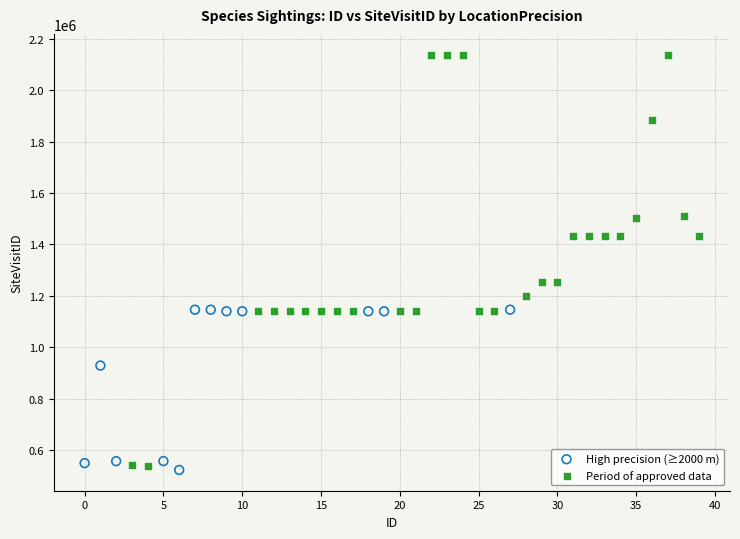

Which series has the largest Y range (max minus min)?

Period of approved data